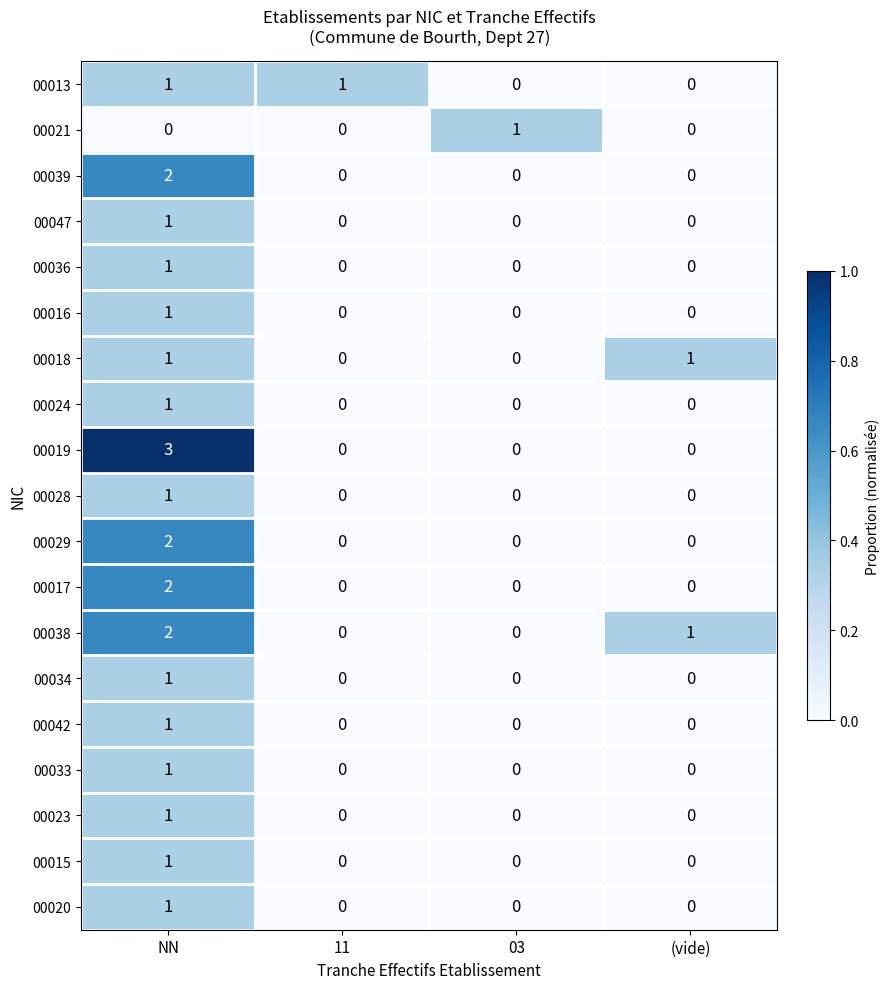

Which series changed the most between NN and (vide)?

00019